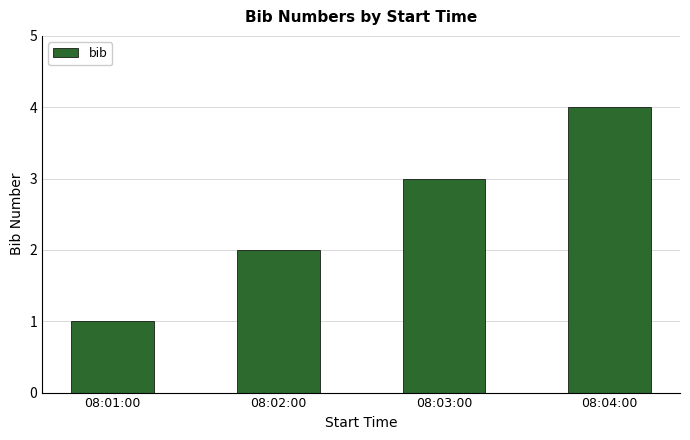

Count the number of data series in this chart.

1